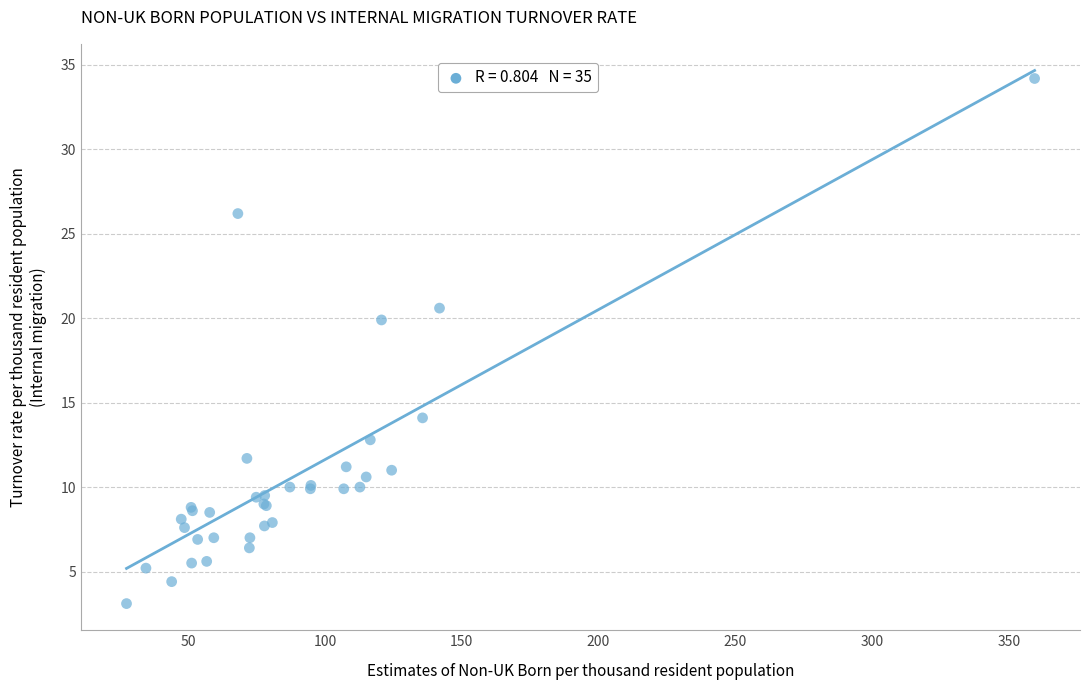

What Y value in the scatter plot is closest to 18?

19.9